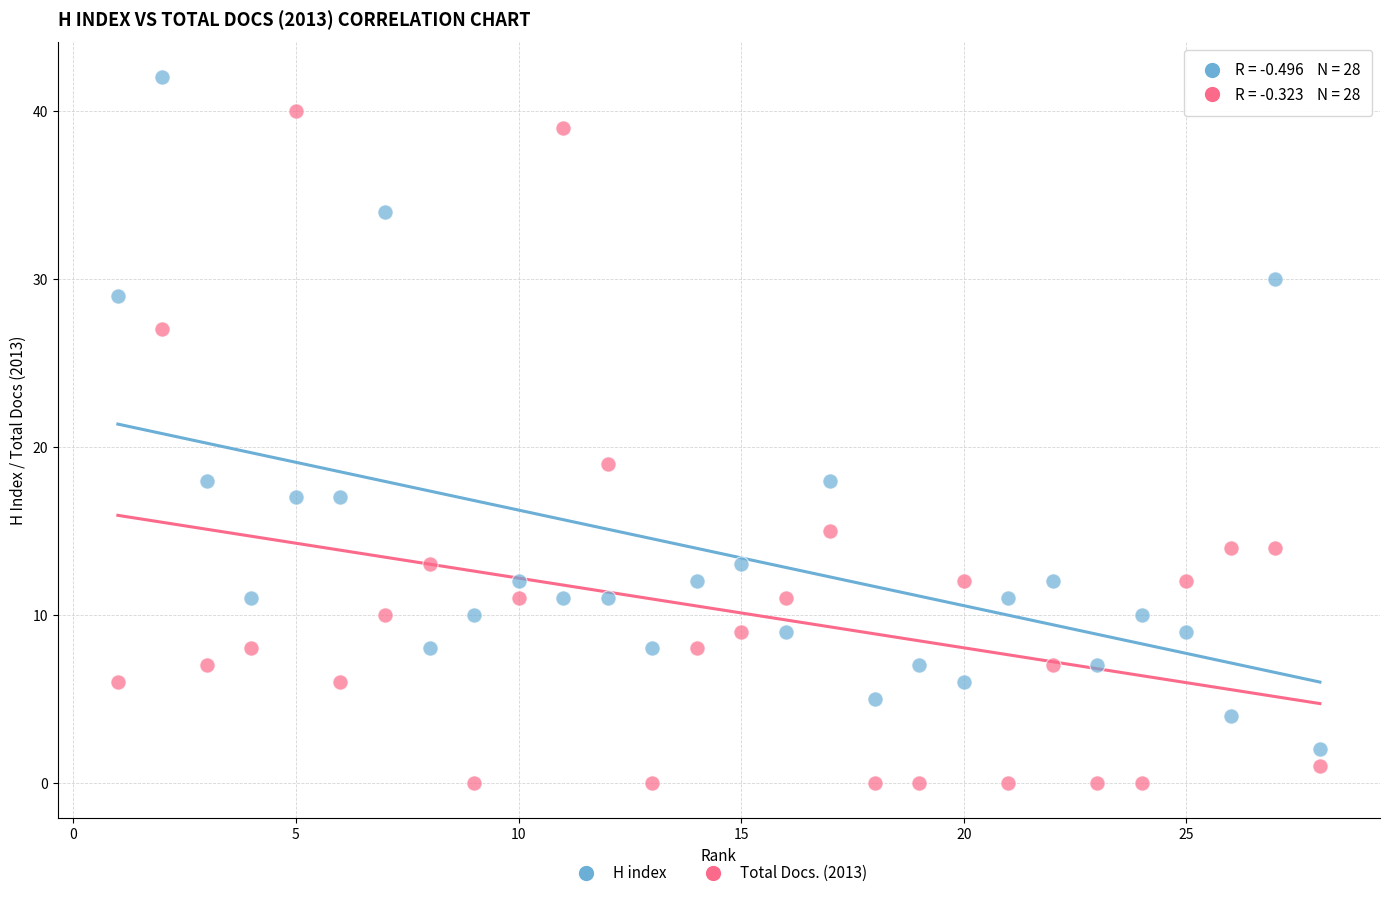

Which series reaches the minimum Y coordinate?

Total Docs. (2013)